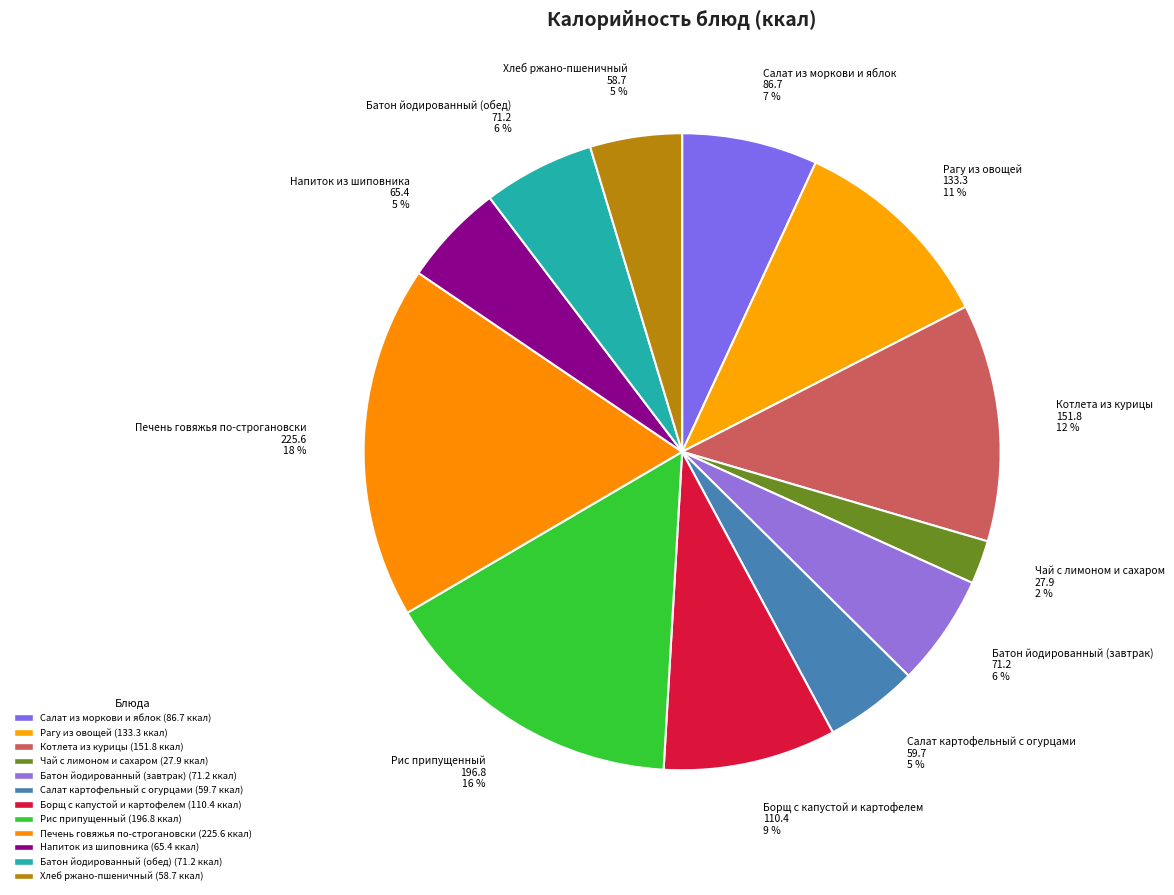

To the nearest percent, what is the average slice percentage?

8%